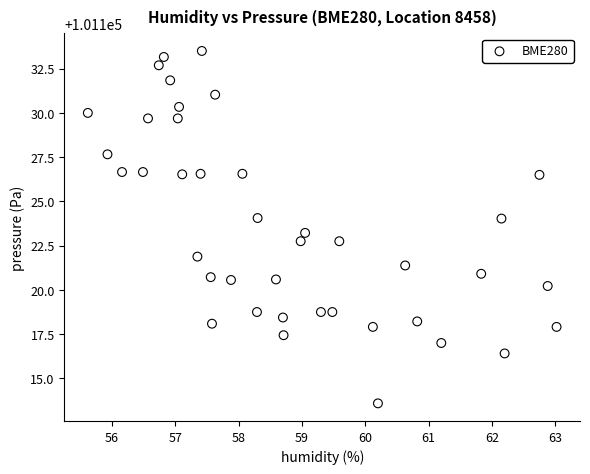

What is the range of Y values (max minus min)?

19.9